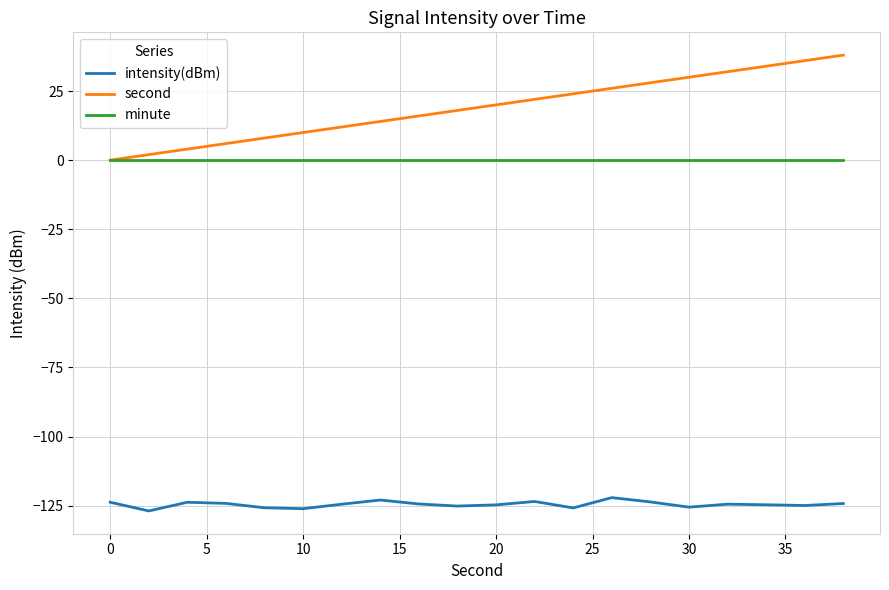

Which series has the largest total across all categories?

second